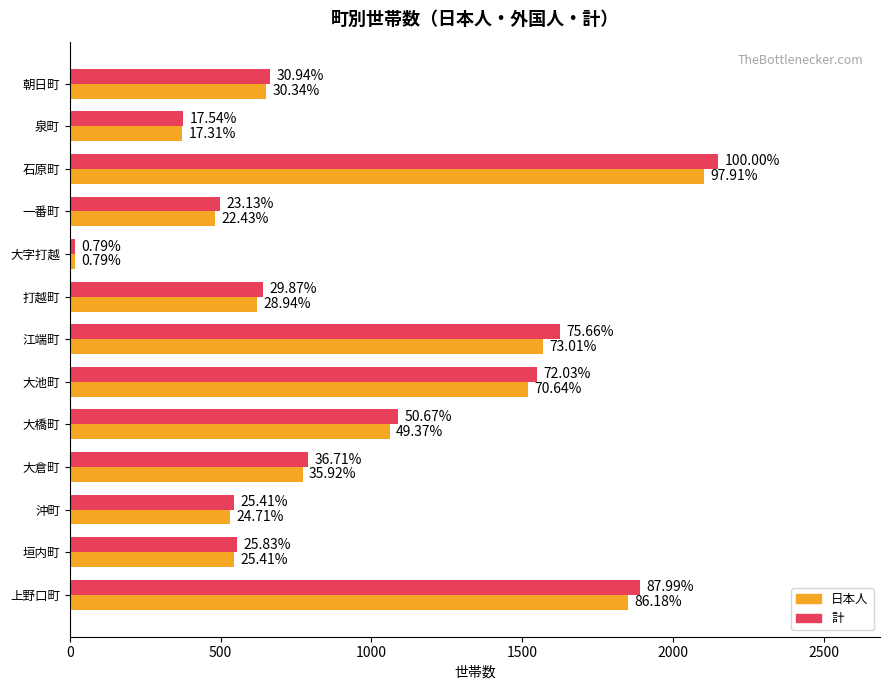

What are all the series names shown in the legend?

日本人, 計